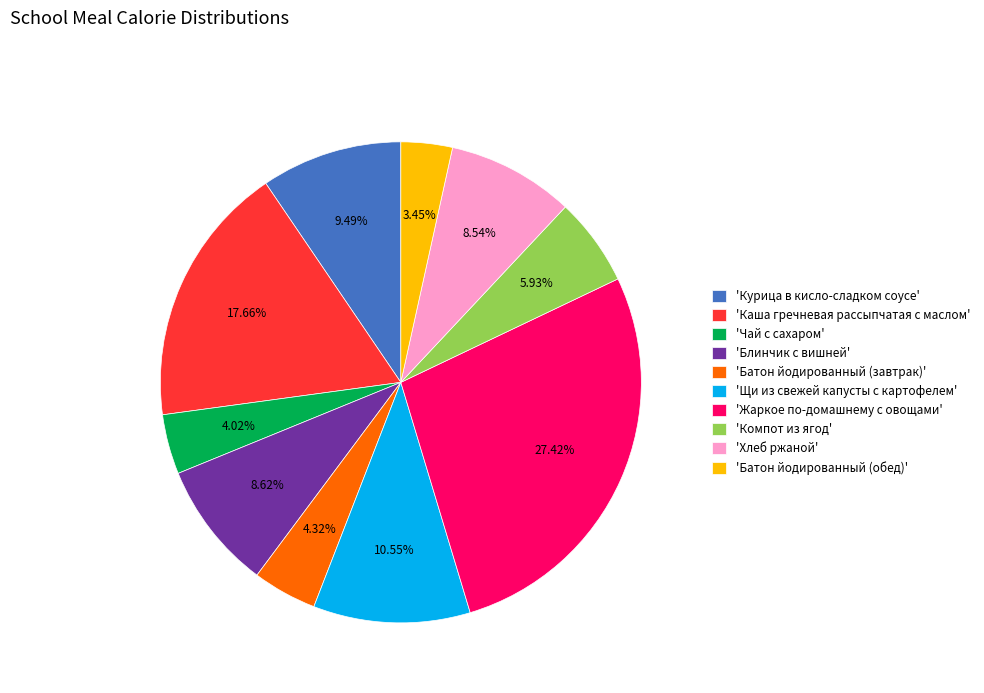

Does 'Хлеб ржаной' represent more than half of the total?

No